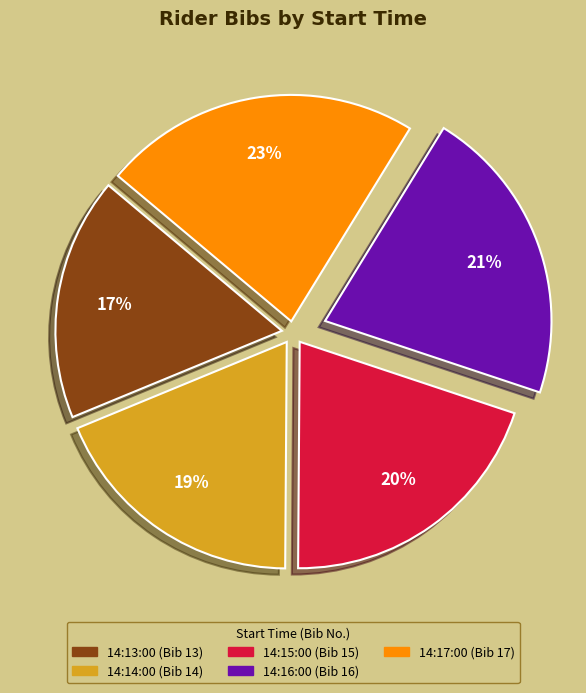

Rank the categories by value from lowest to highest.

14:13:00, 14:14:00, 14:15:00, 14:16:00, 14:17:00